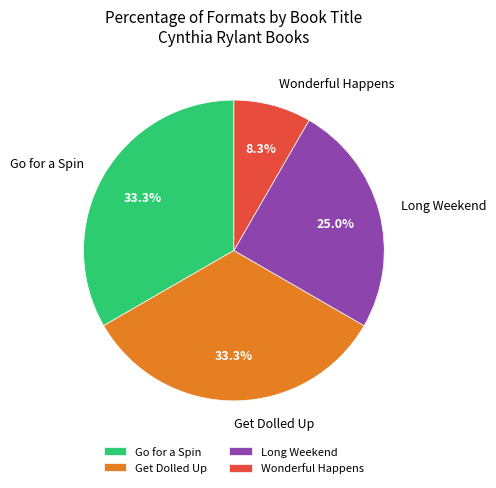

What is the ratio of the value at Go for a Spin to the value at Wonderful Happens?

4.0